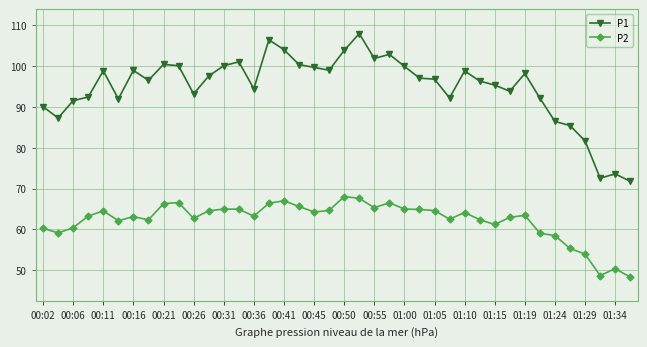

True or false: P2 has more than 0 interior local peaks.

True